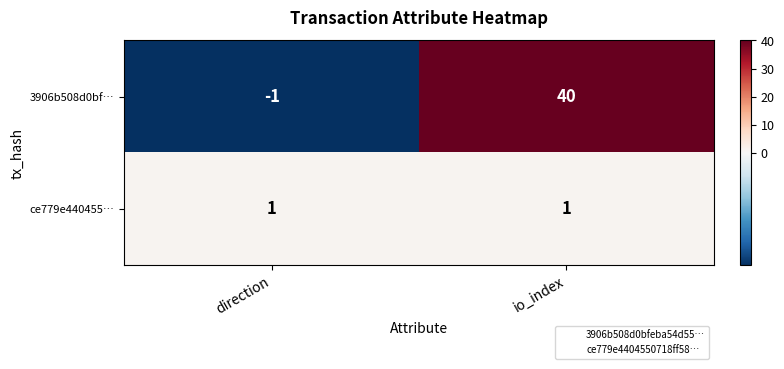

Which series changed the most between direction and io_index?

3906b508d0bf…